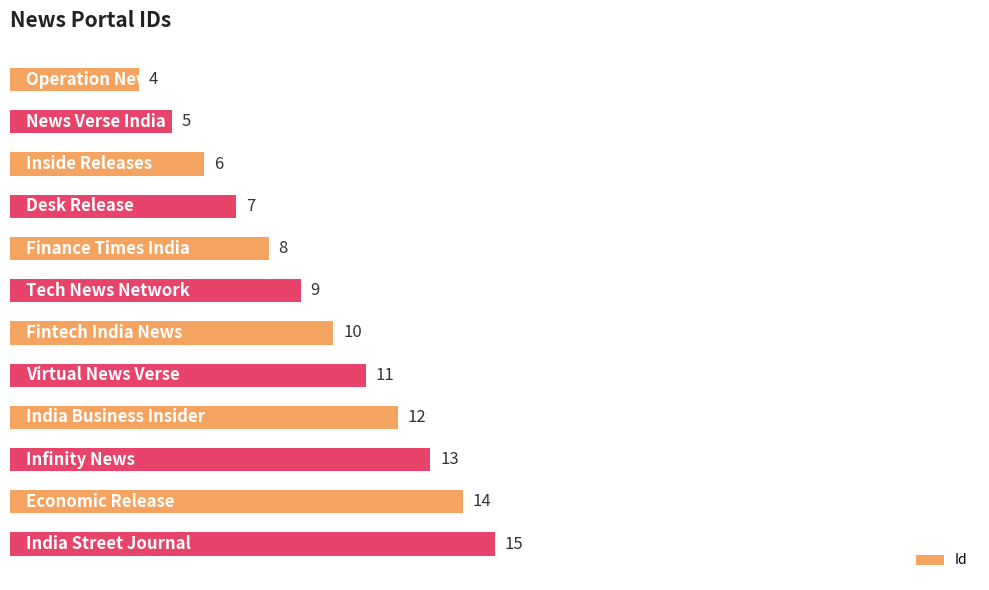

What is the sum of all values?

114